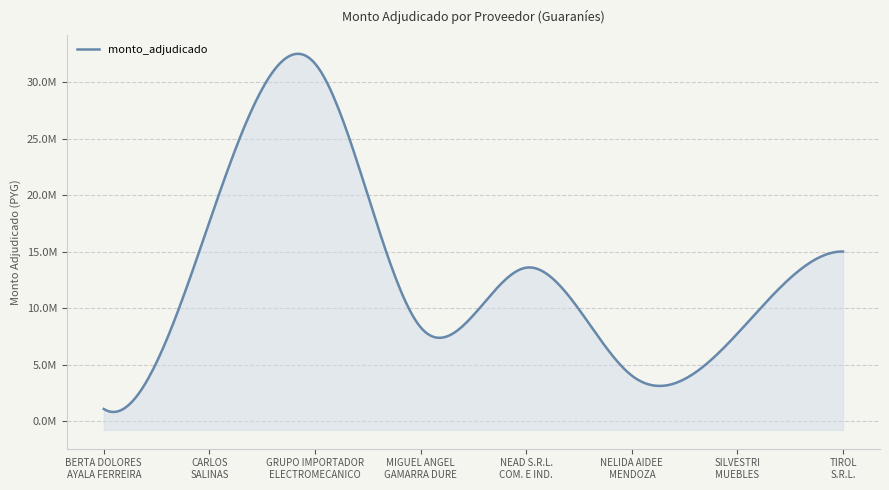

Does the chart display data point markers on the line(s)?

No